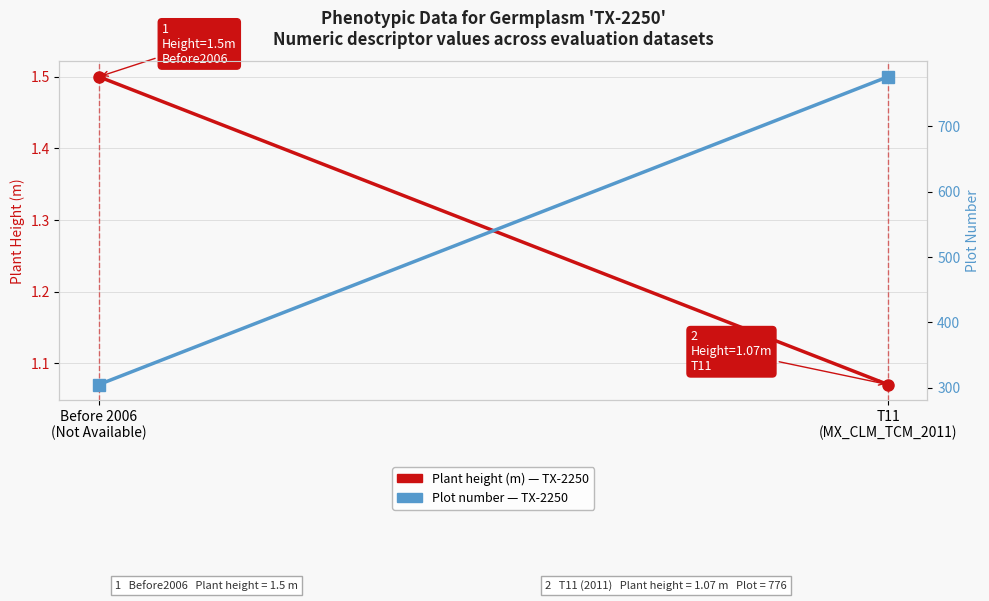

At how many categories does at least one series exceed 434?

1